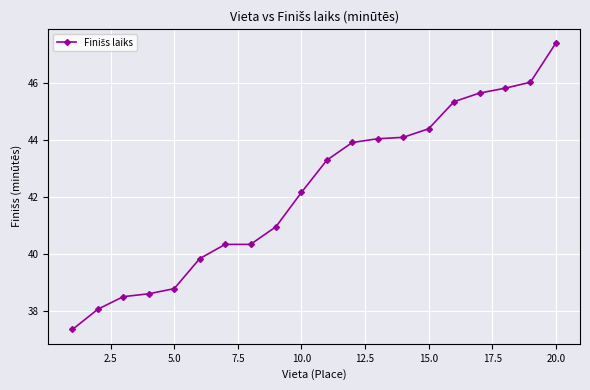

What is the minimum value shown in the chart?

37.4